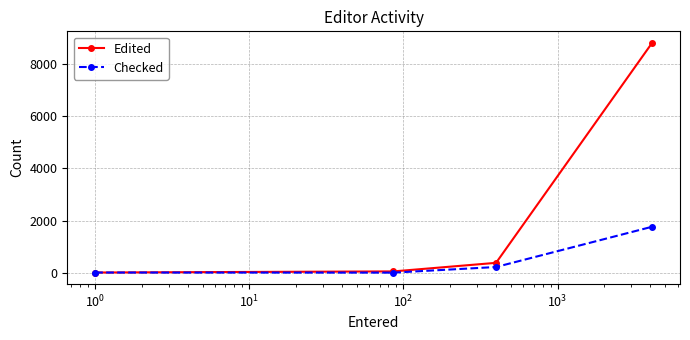

Does the chart have visible grid lines?

Yes